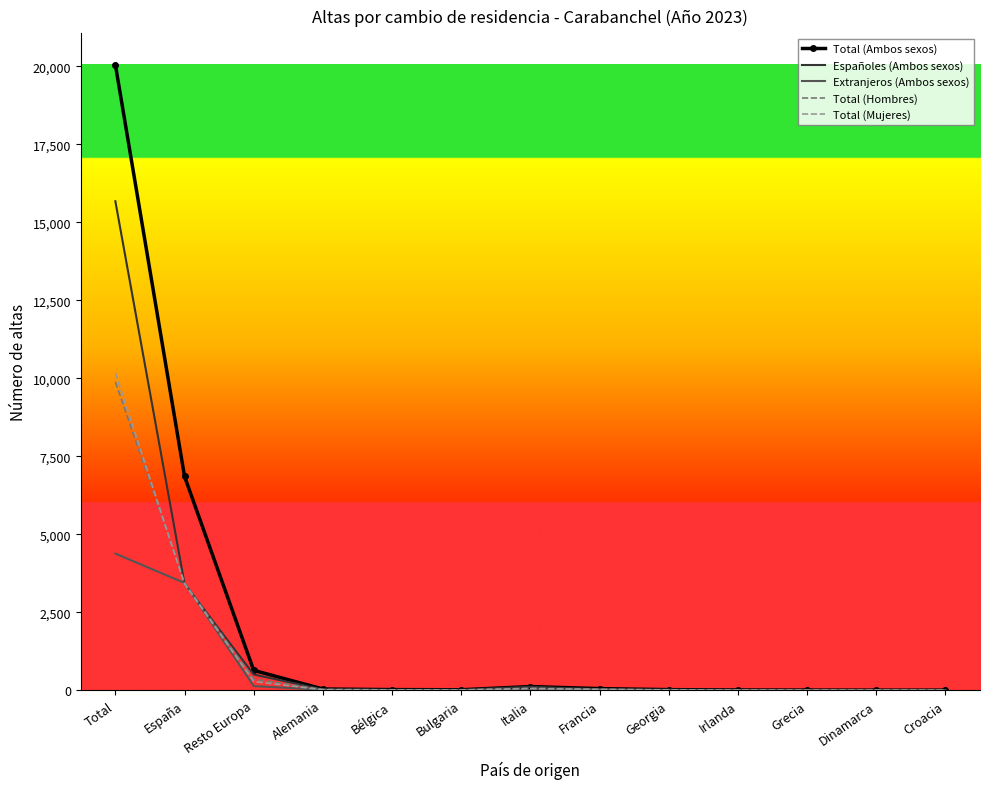

At which category is the sum across all series the highest?

Total